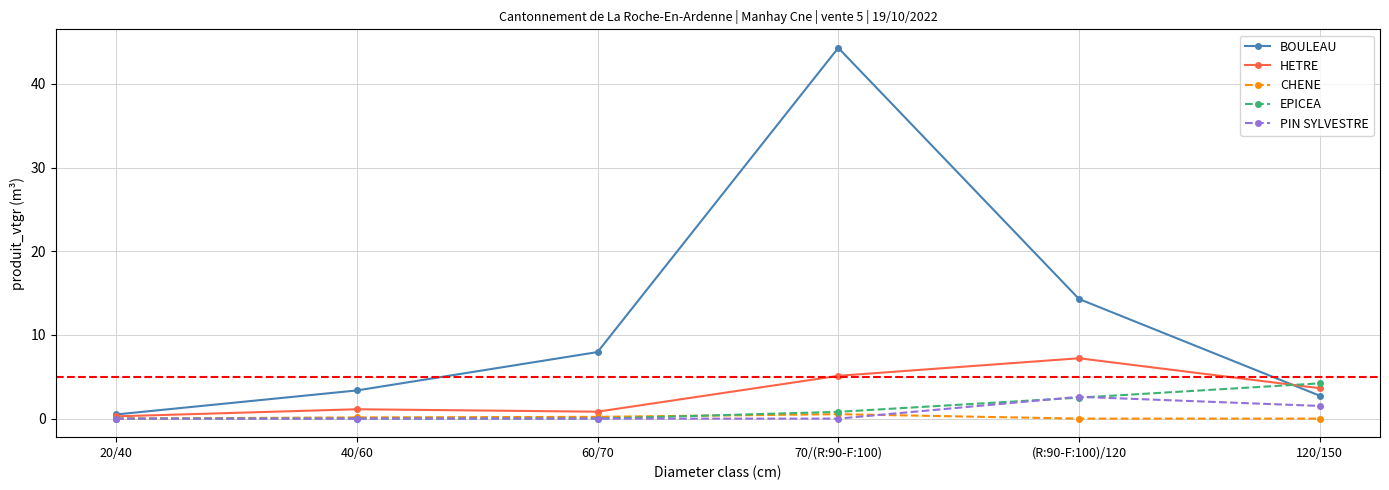

How many data points in BOULEAU are less than 7?

3